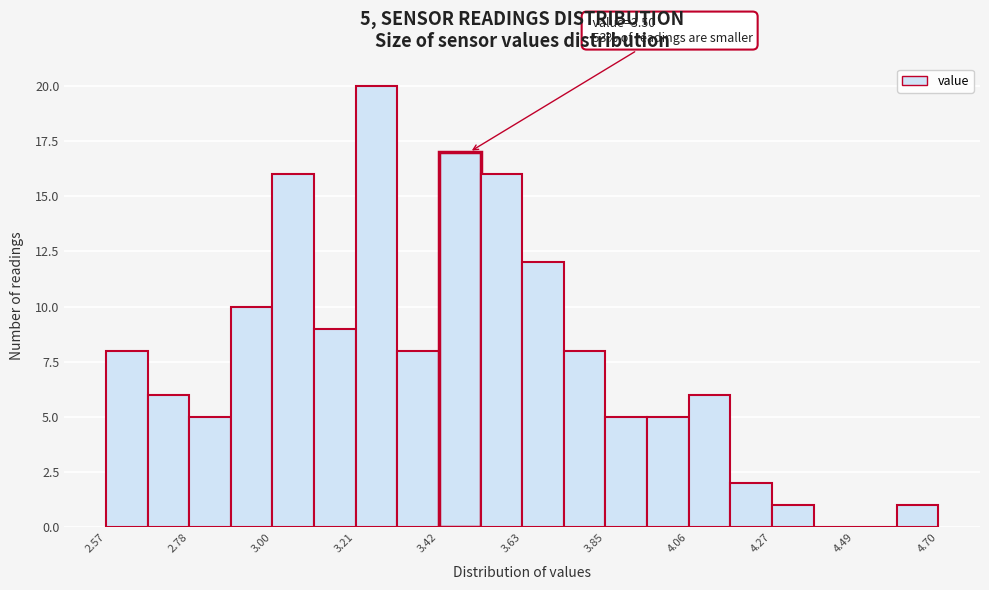

Read against the x-axis, roughly where is the centre of the tallest bar?

3.25